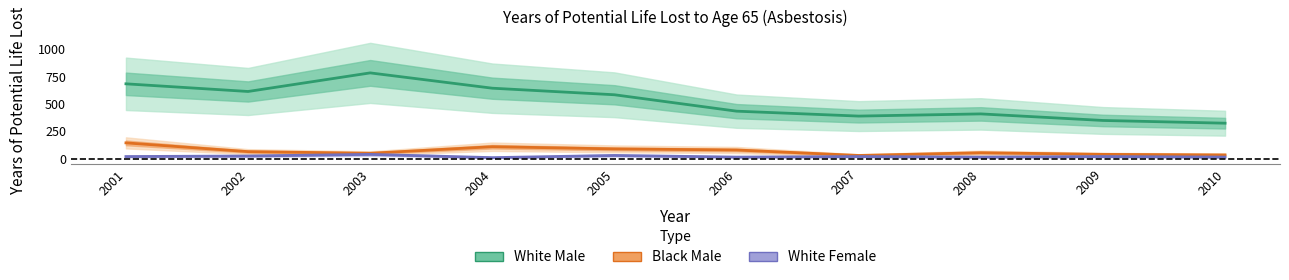

At which label is White Male closest to 555?

2005